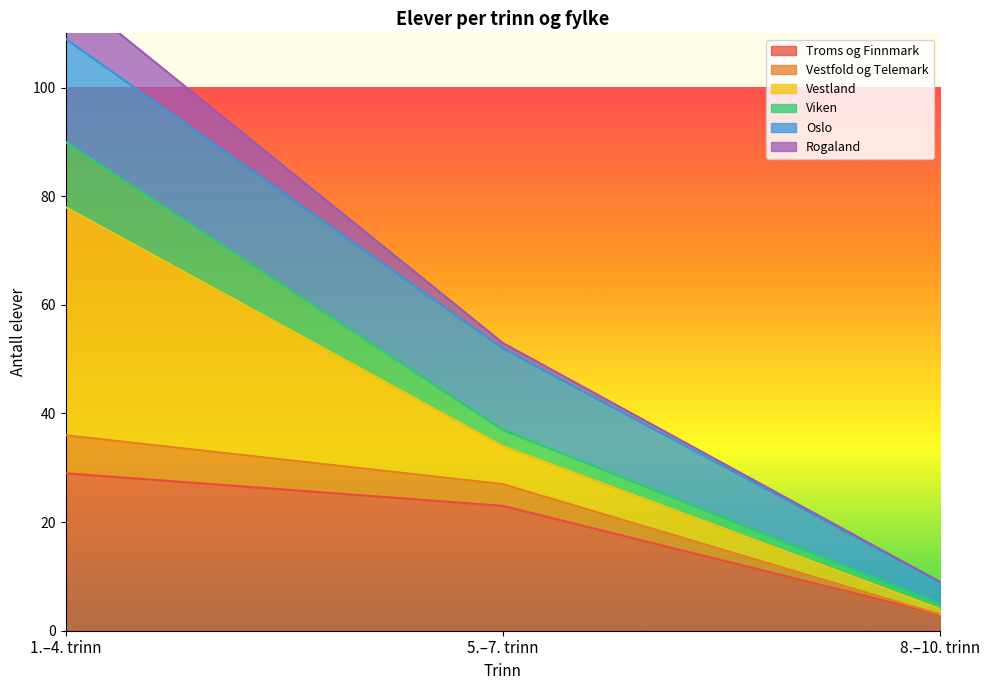

How many values in the Troms og Finnmark series are below 23?

1